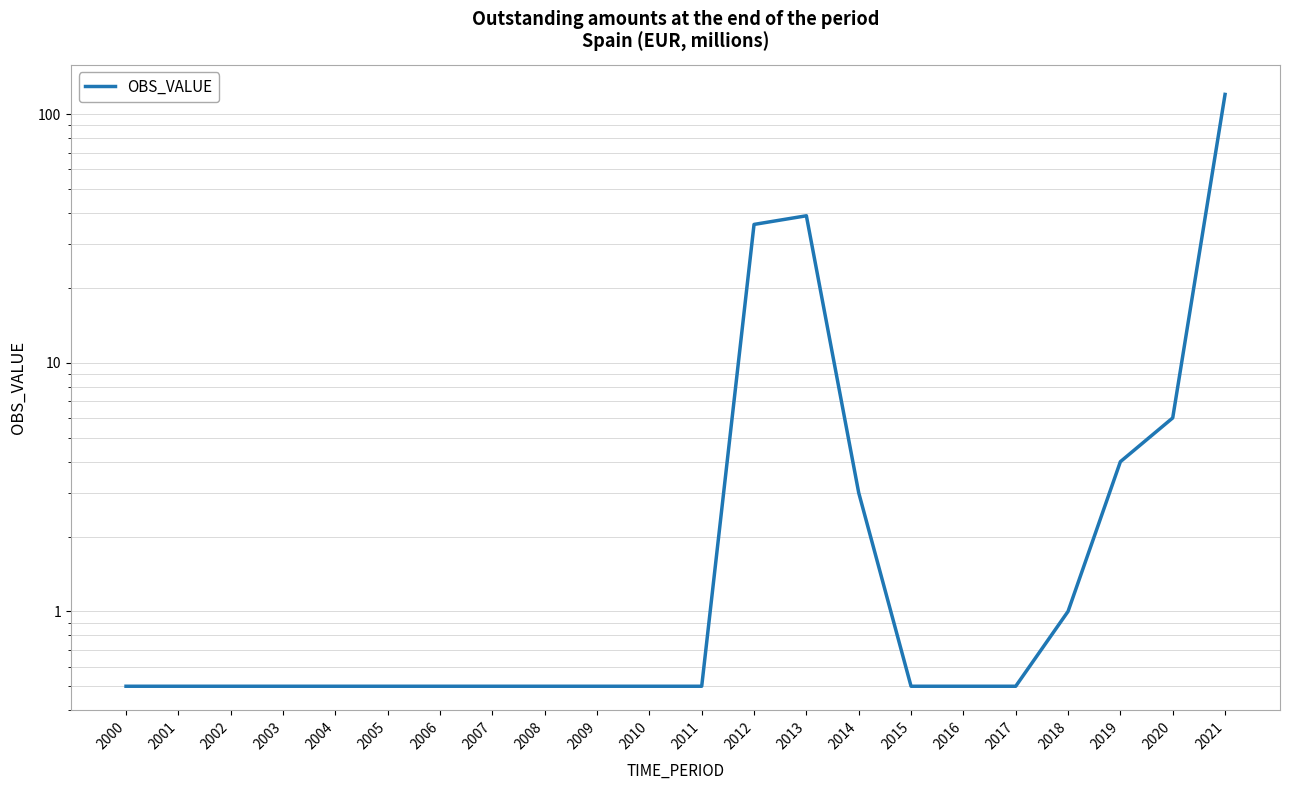

Reading left to right, transcribe all the data shown in this chart.

2000=0.5	2001=0.5	2002=0.5	2003=0.5	2004=0.5	2005=0.5	2006=0.5	2007=0.5	2008=0.5	2009=0.5	2010=0.5	2011=0.5	2012=36.0	2013=39.0	2014=3.0	2015=0.5	2016=0.5	2017=0.5	2018=1.0	2019=4.0	2020=6.0	2021=120.0